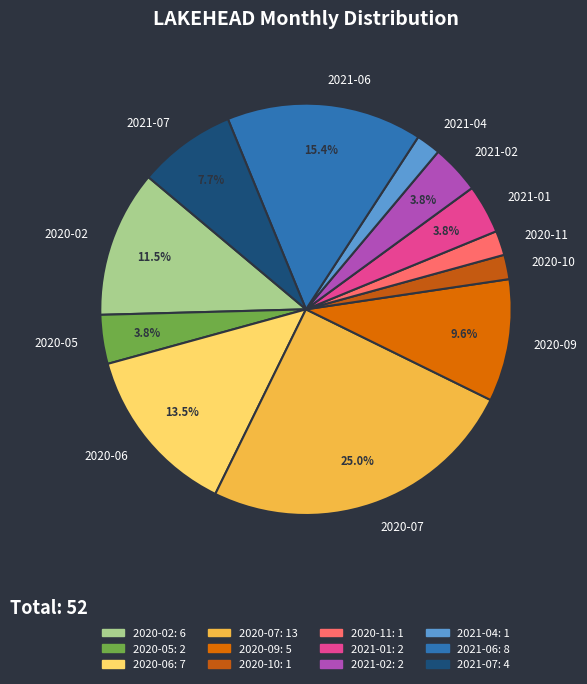

Is the sum of 2021-02 and 2021-01 greater than half?

No